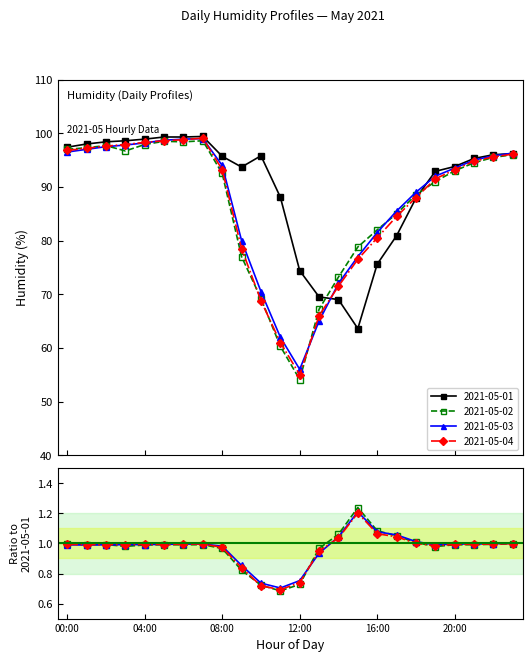

Where is 2021-05-01 nearest to the value 81?

17:00